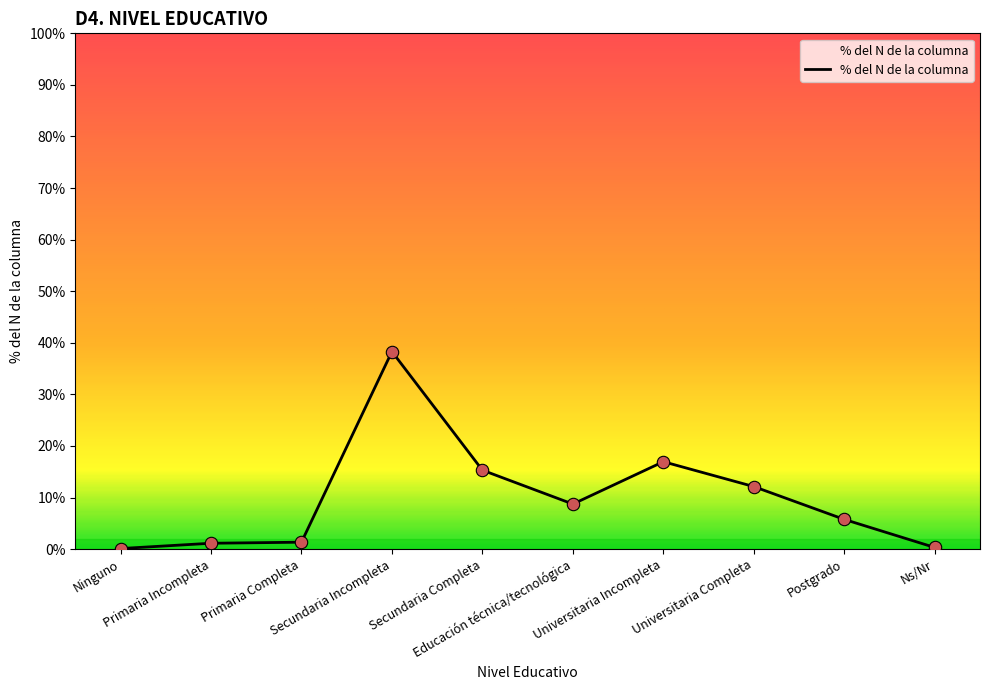

Which has a higher value, Universitaria Completa or Primaria Completa?

Universitaria Completa